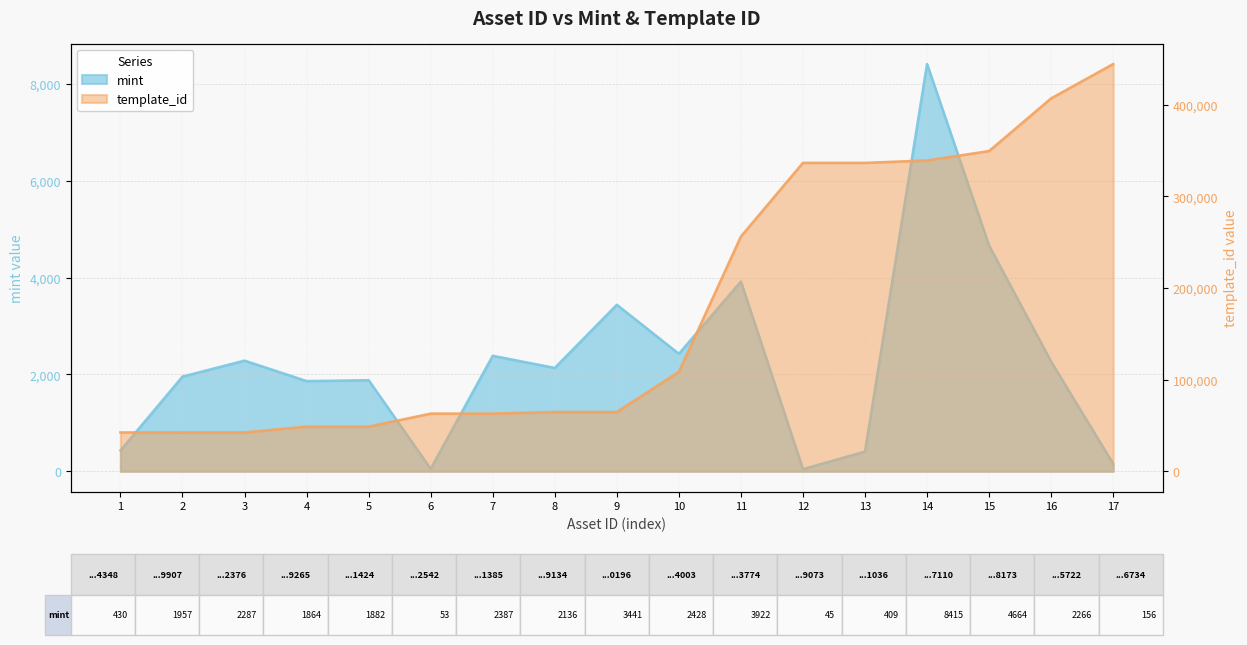

In mint, how many points are higher than both neighbors (excluding endpoints)?

6